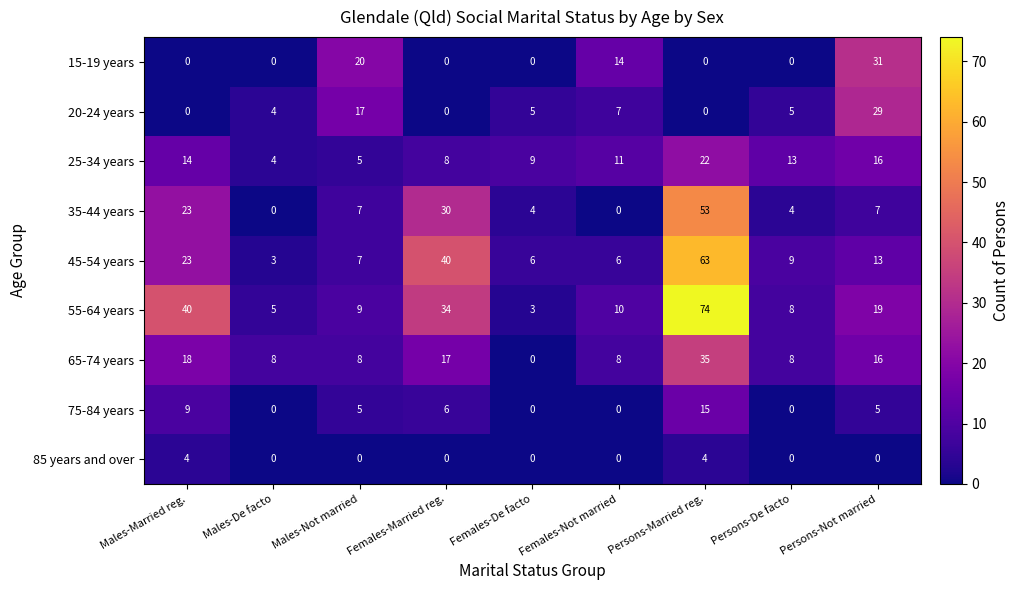

What is the maximum value shown in the chart?

74